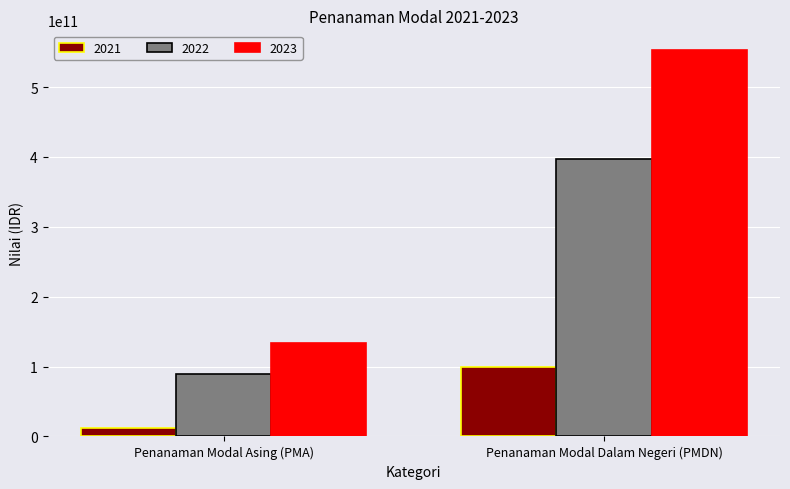

What is the difference between the maximum and minimum values in the 2021 series?

87358860000